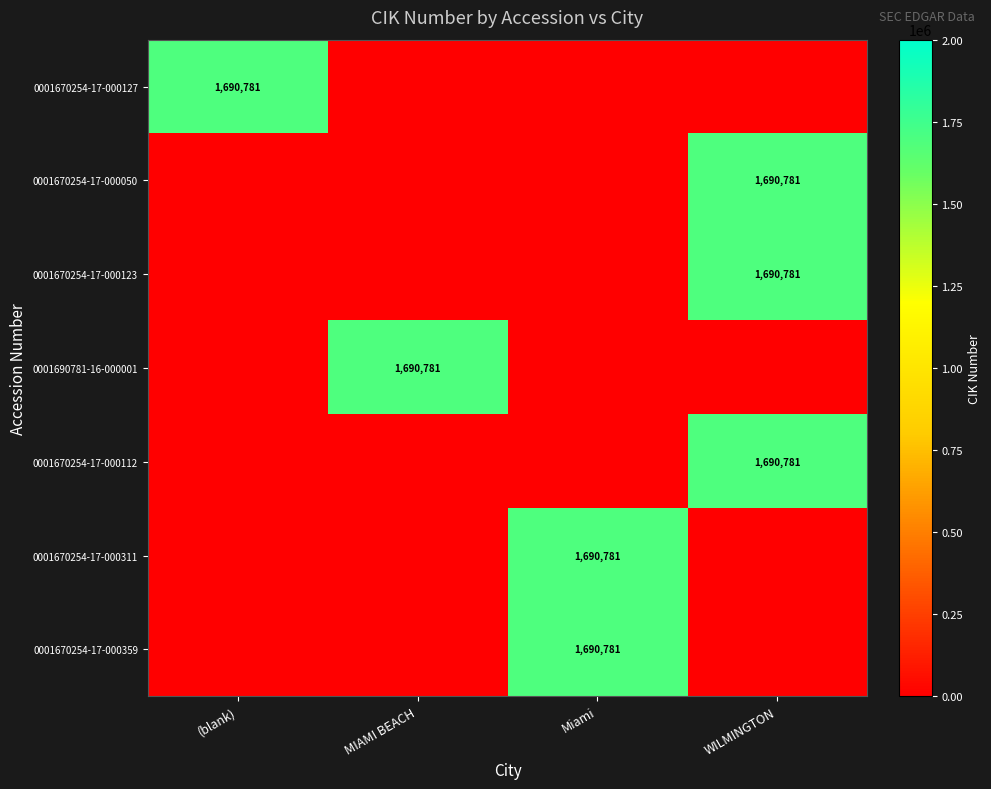

Between (blank) and MIAMI BEACH, which series saw the biggest shift?

0001670254-17-000127